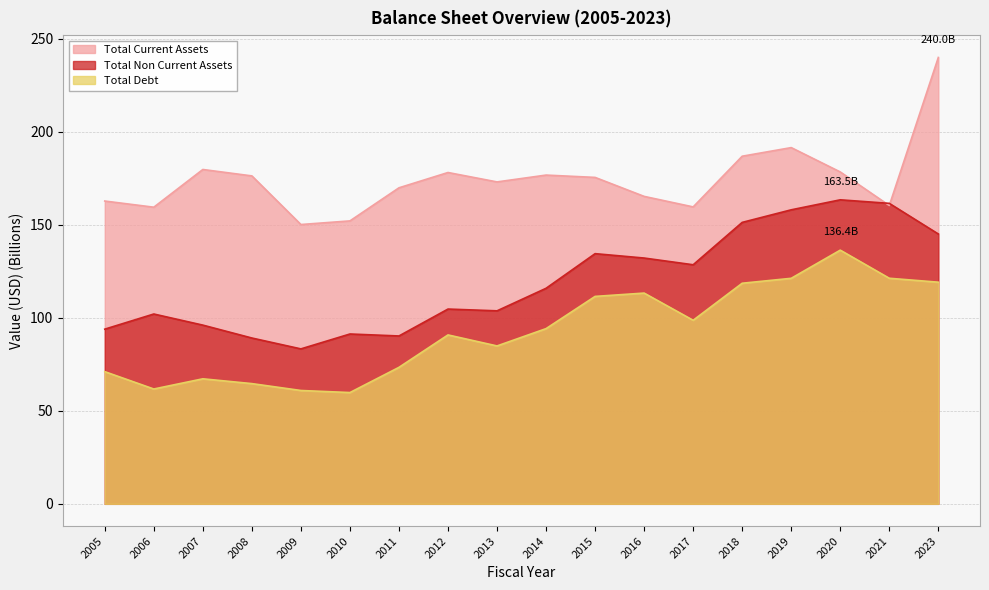

At which label does Total Debt reach its peak?

2020